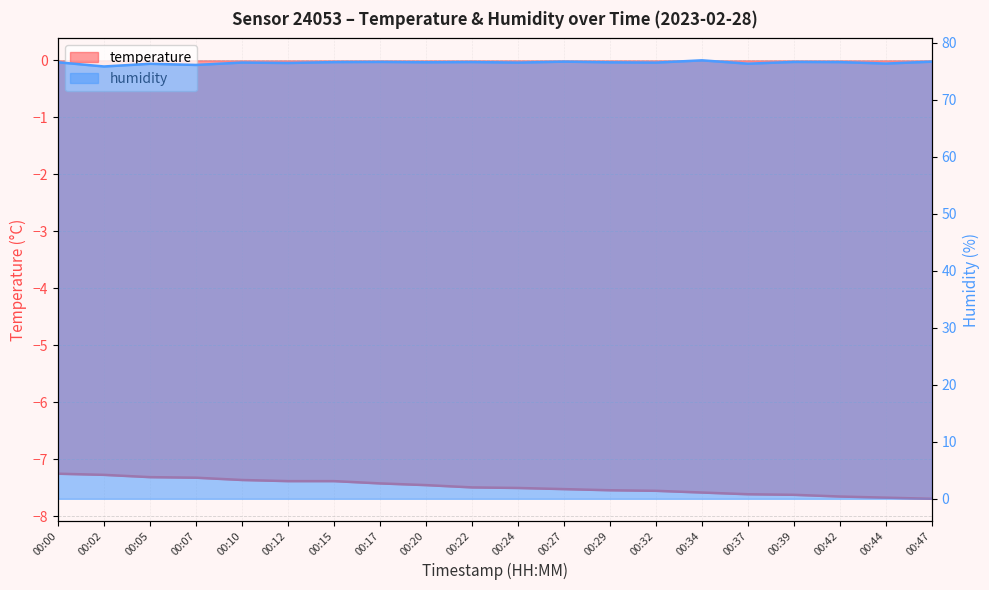

What is the difference between the highest and lowest values at 00:02?

83.1